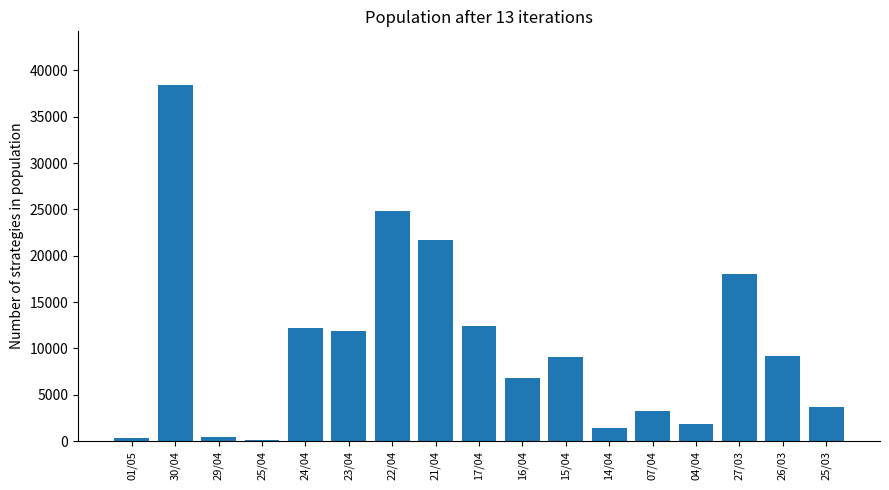

Which category has the highest value across all series?

30/04